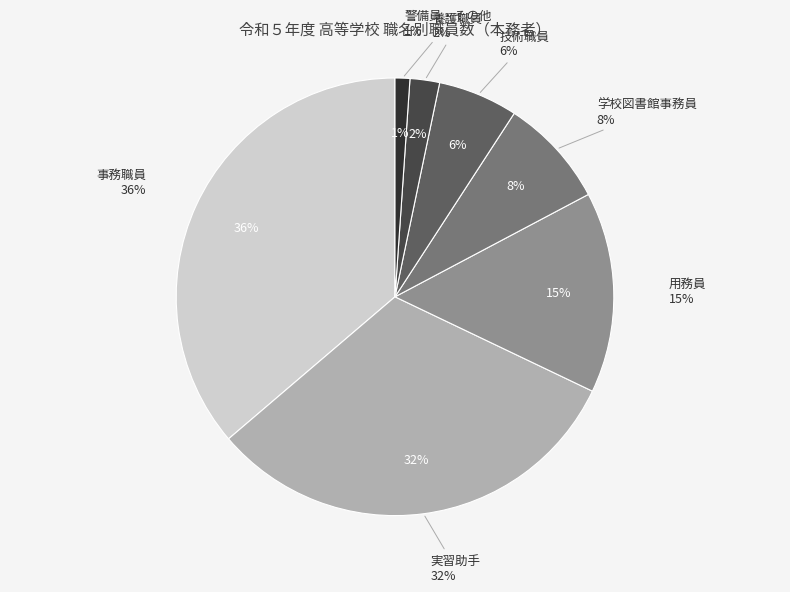

Which slice is the largest?

事務職員